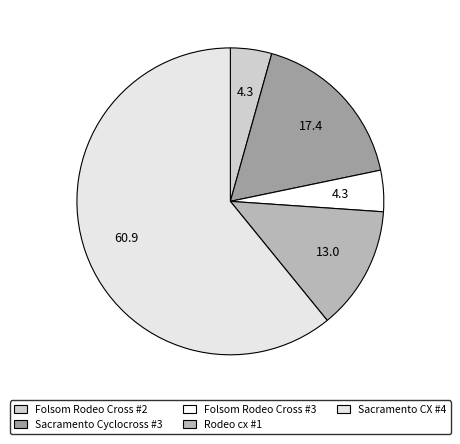

To the nearest percent, what is the combined percentage of Sacramento Cyclocross #3 and Folsom Rodeo Cross #2?

22%